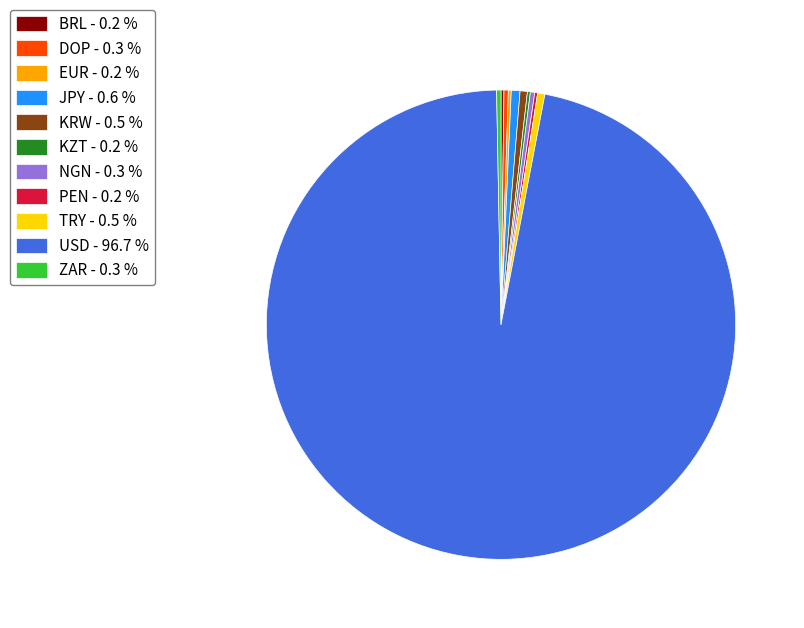

Combined, do TRY - 0.5 % and NGN - 0.3 % account for over 50%?

No